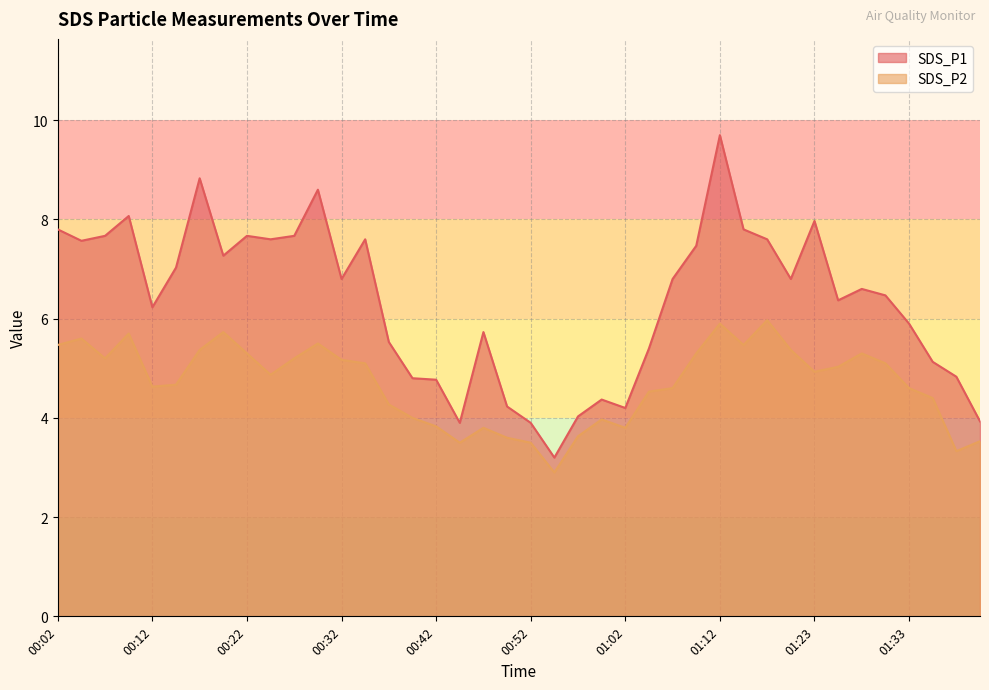

Which has a higher value, 01:07 or 01:18?

01:18